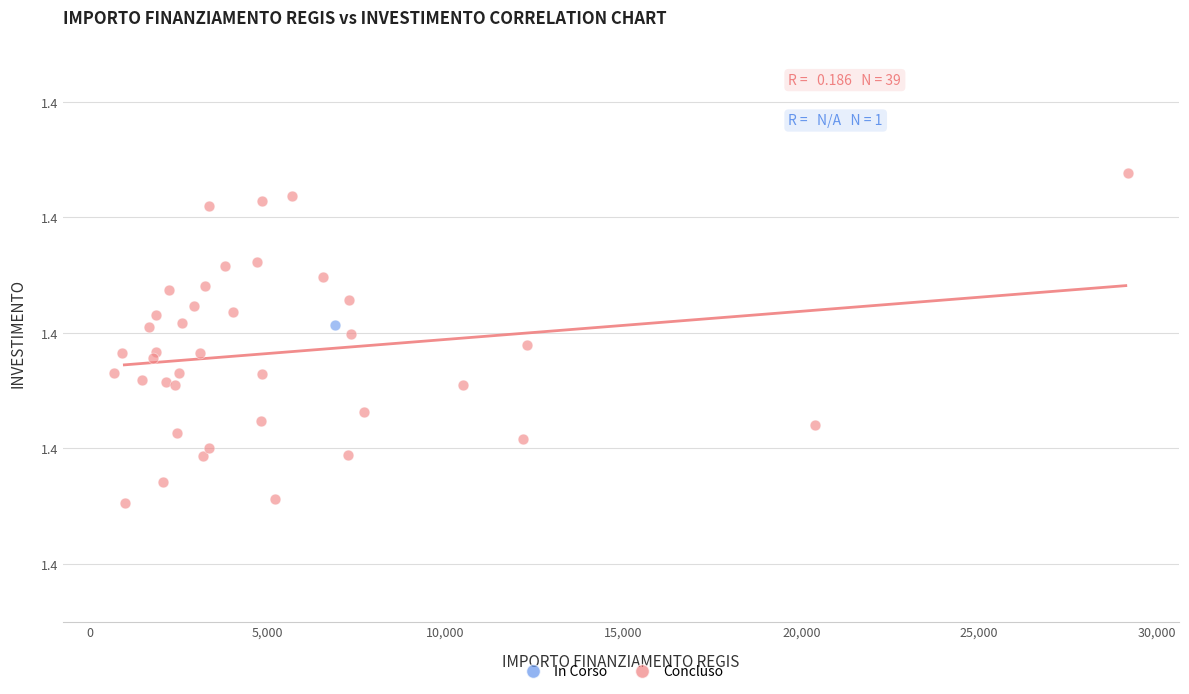

What are all the series names shown in the legend?

In Corso, Concluso